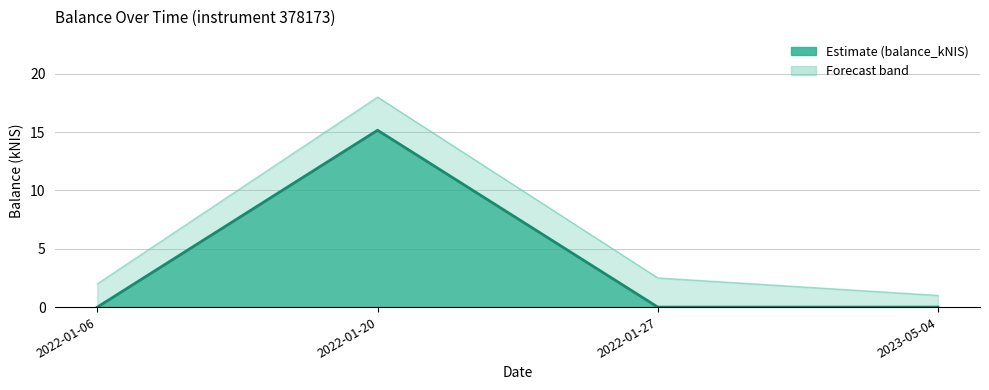

What is the maximum value shown in the chart?

15.2